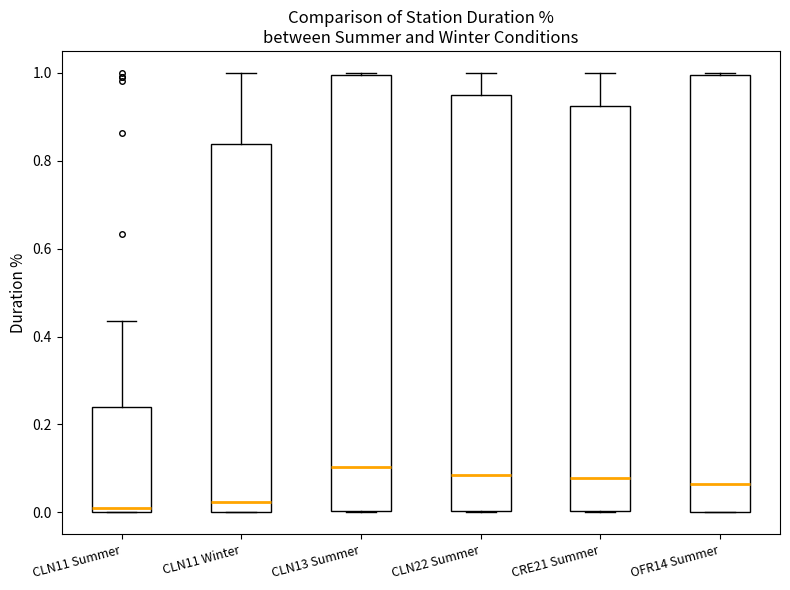

Where does the median line of the box for CLN22 Summer sit on the y-axis? The values are not printed on the chart, so give them approximately, as read against the axis.

0.08